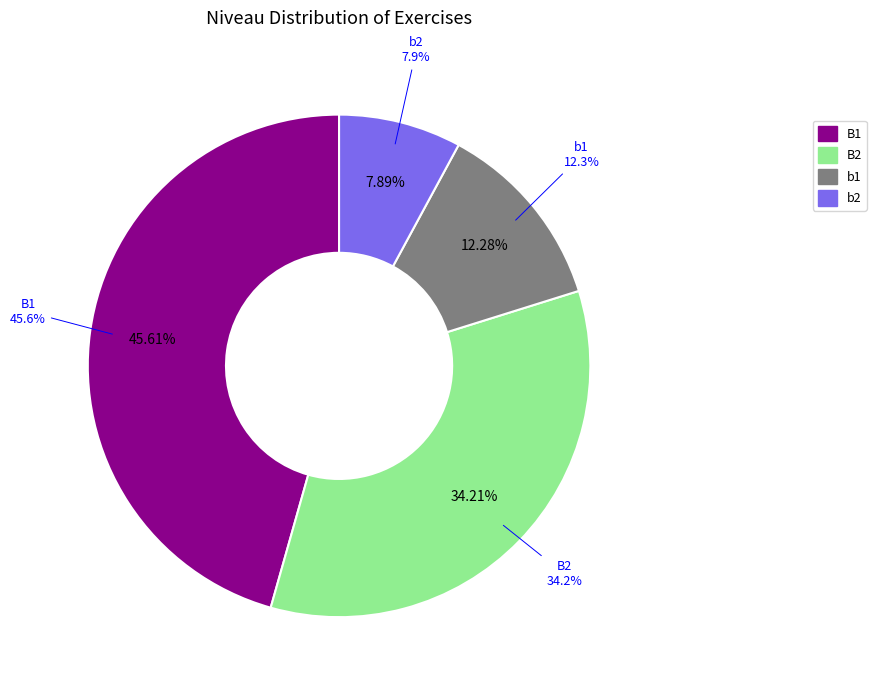

Does B1 represent more than half of the total?

No